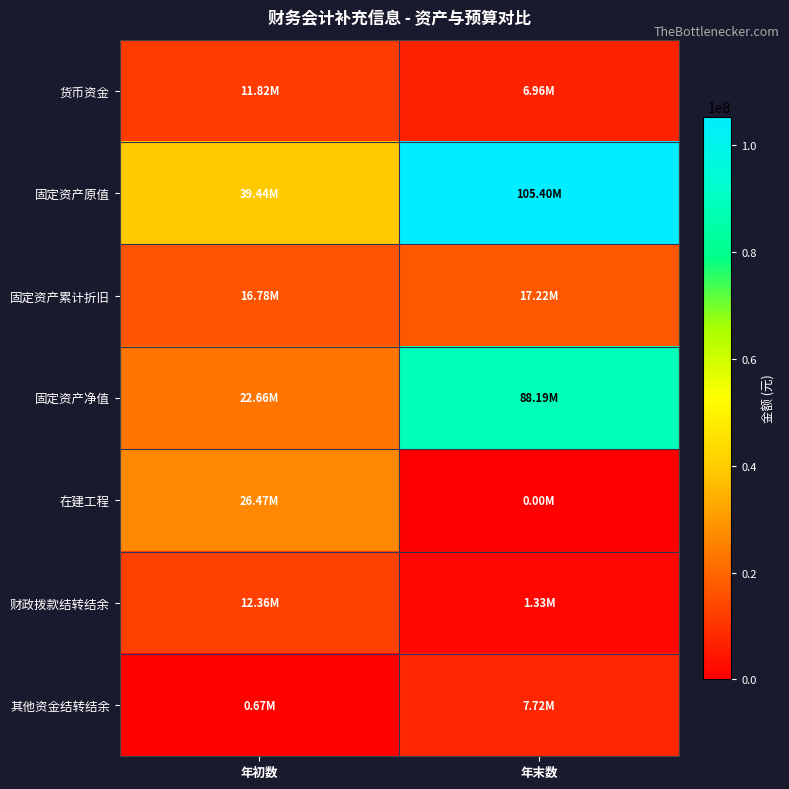

Reading right to left, transcribe all the data shown in this chart.

货币资金: 年末数=6963786.8	年初数=11817495.4
固定资产原值: 年末数=105404672.3	年初数=39438486.4
固定资产累计折旧: 年末数=17217180.5	年初数=16776956.7
固定资产净值: 年末数=88187491.8	年初数=22661529.7
在建工程: 年末数=0.0	年初数=26468949.2
财政拨款结转结余: 年末数=1332861.6	年初数=12355196.4
其他资金结转结余: 年末数=7722278.5	年初数=669685.3